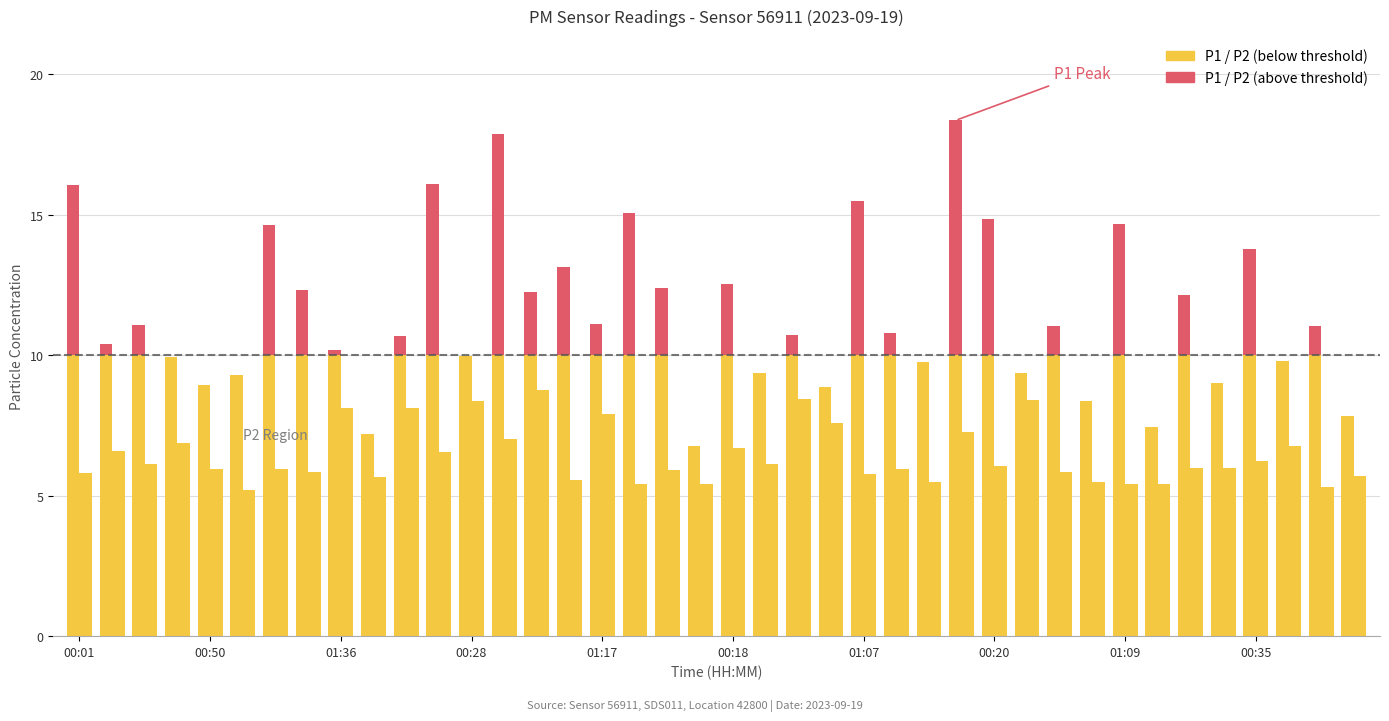

Rank the categories by value from highest to lowest.

00:52, 00:42, 00:32, 00:28, 01:36, 00:03, 01:17, 00:55, 00:08, 00:40, 00:37, 00:47, 00:18, 00:13, 00:15, 00:35, 00:25, 00:30, 00:20, 00:23, 00:10, 00:50, 01:14, 01:20, 01:33, 01:25, 00:45, 00:01, 01:07, 01:12, 01:38, 01:04, 01:31, 00:57, 01:28, 01:09, 00:06, 01:22, 01:00, 01:02